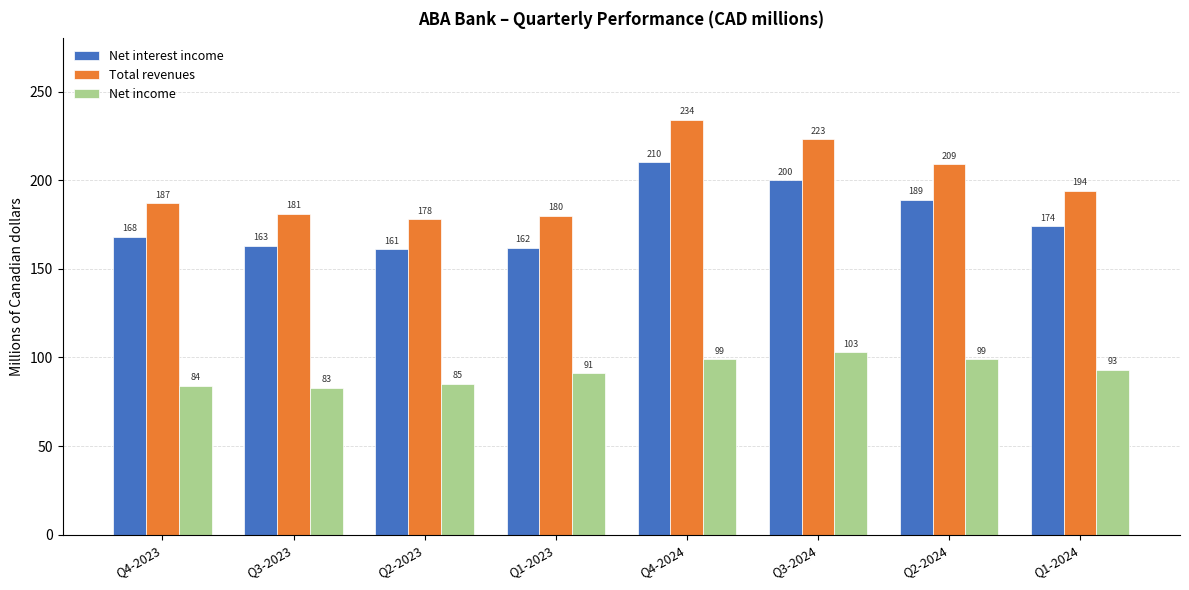

True or false: Net income has a value of 83 at Q3-2023.

True